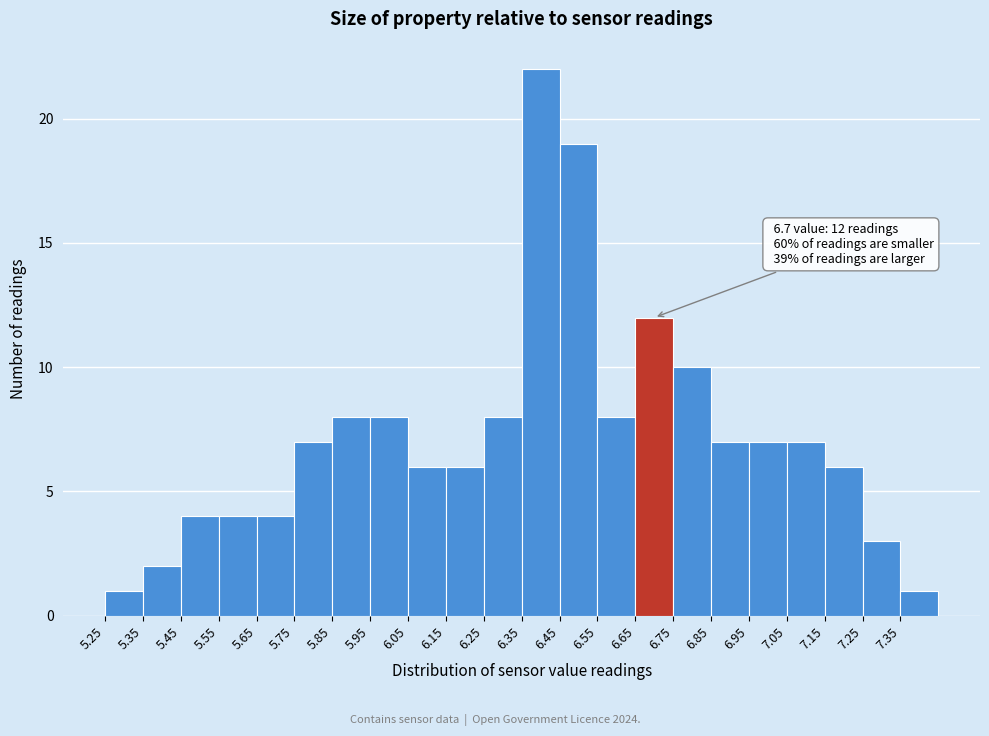

Over which range of the x-axis is the bar tallest?

6.35 to 6.45